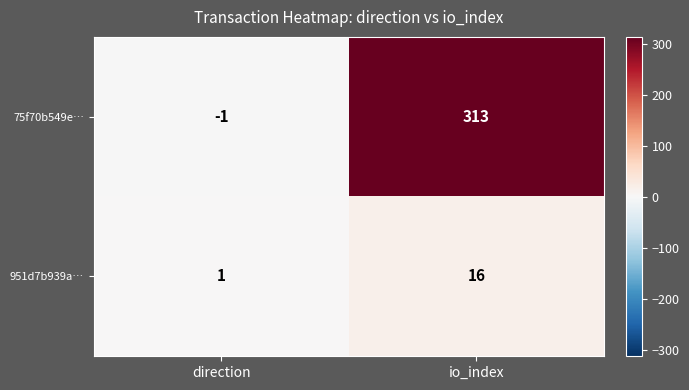

Which series has the largest total across all categories?

75f70b549e…